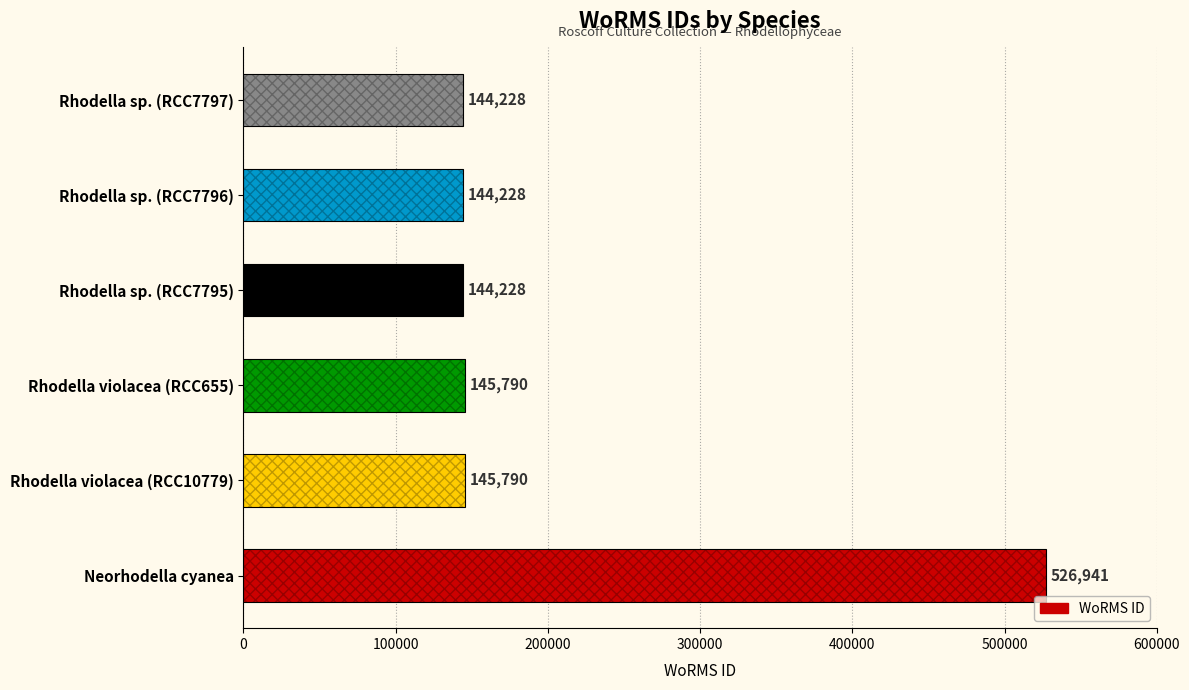

Are the bars horizontal?

Yes